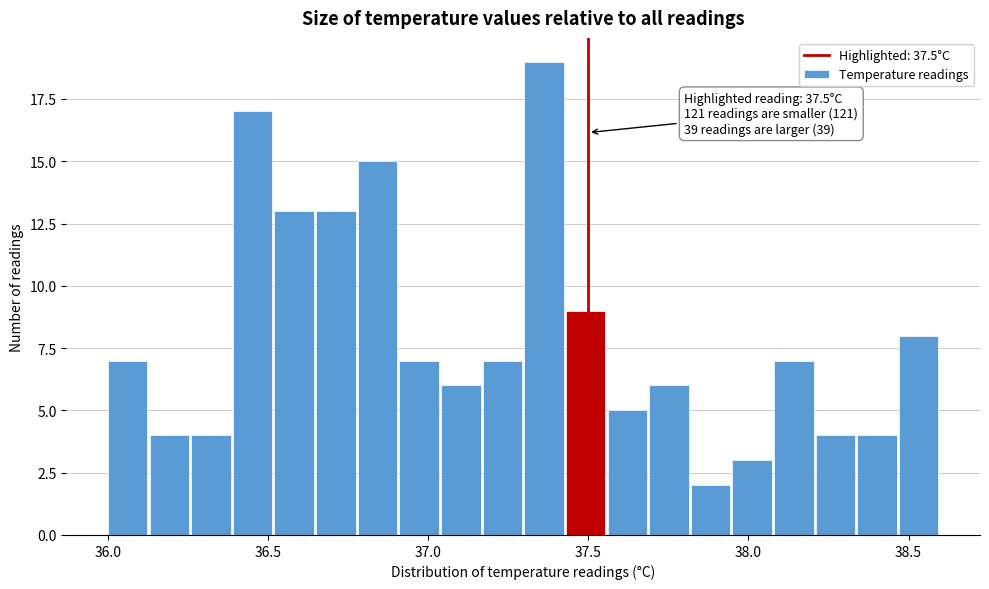

Read against the x-axis, roughly where is the centre of the tallest bar?

37.35